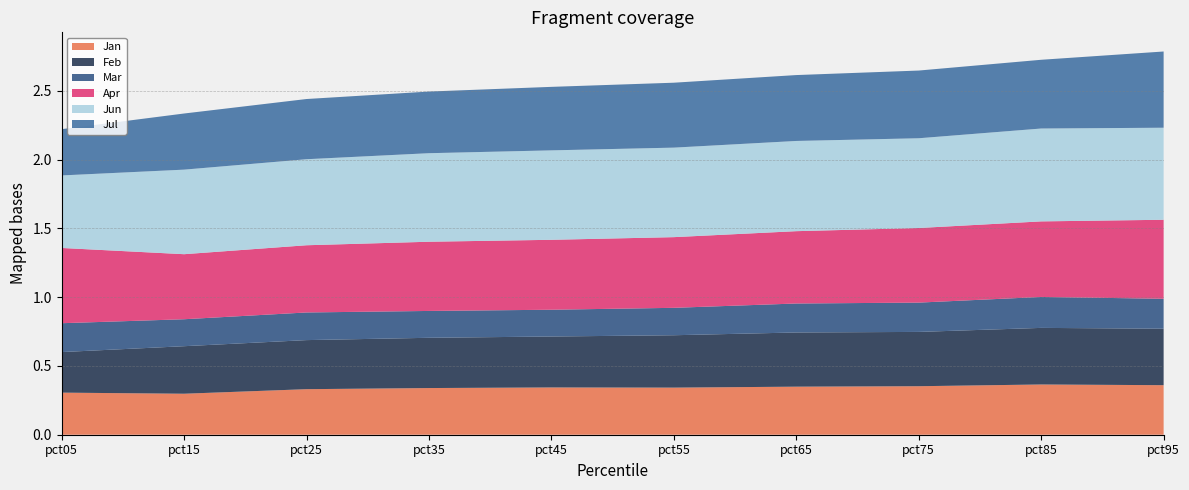

Reading right to left, extract all data points from this chart.

Jan: 0.4	0.4	0.4	0.3	0.3	0.3	0.3	0.3	0.3	0.3
Feb: 0.4	0.4	0.4	0.4	0.4	0.4	0.4	0.4	0.3	0.3
Mar: 0.2	0.2	0.2	0.2	0.2	0.2	0.2	0.2	0.2	0.2
Apr: 0.6	0.5	0.5	0.5	0.5	0.5	0.5	0.5	0.5	0.5
Jun: 0.7	0.7	0.7	0.7	0.7	0.6	0.6	0.6	0.6	0.5
Jul: 0.6	0.5	0.5	0.5	0.5	0.5	0.4	0.4	0.4	0.3